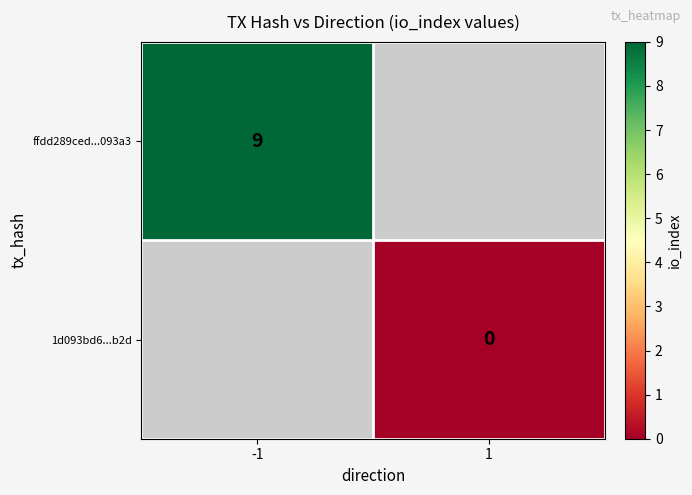

The ffdd289ced...093a3 series shows 9 at -1. True or false?

True